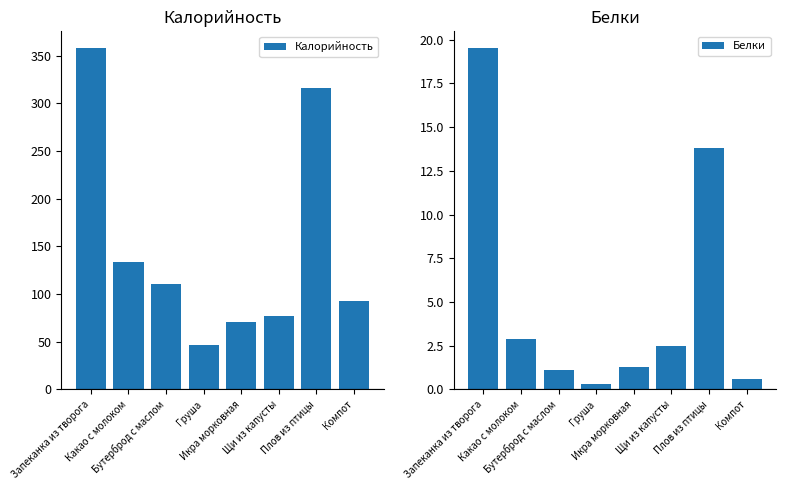

What is the approximate value of Калорийность at Бутерброд с маслом?

110.0